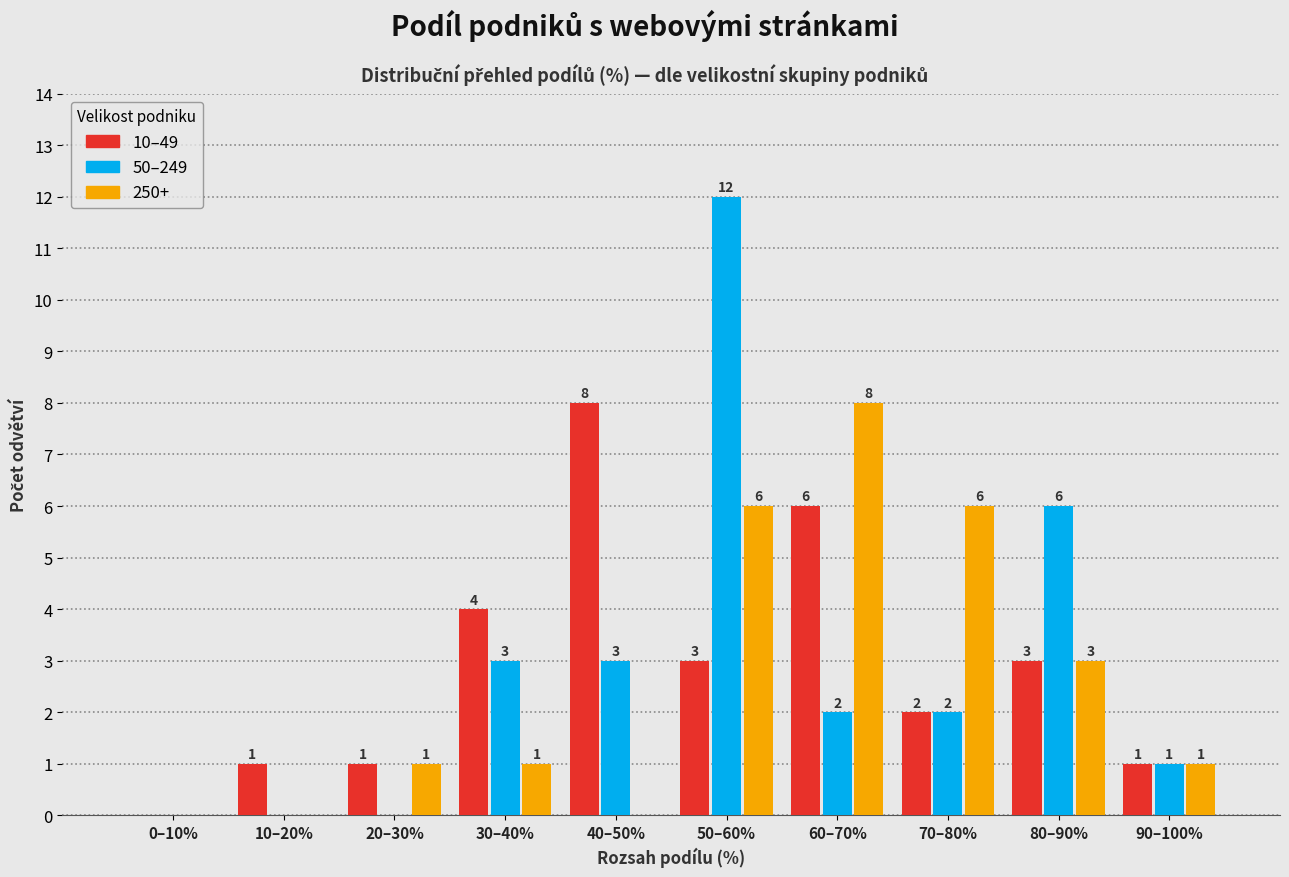

Reading left to right, what are all the values shown in this chart?

10–49: 0–10%=0	10–20%=1	20–30%=1	30–40%=4	40–50%=8	50–60%=3	60–70%=6	70–80%=2	80–90%=3	90–100%=1
50–249: 0–10%=0	10–20%=0	20–30%=0	30–40%=3	40–50%=3	50–60%=12	60–70%=2	70–80%=2	80–90%=6	90–100%=1
250+: 0–10%=0	10–20%=0	20–30%=1	30–40%=1	40–50%=0	50–60%=6	60–70%=8	70–80%=6	80–90%=3	90–100%=1